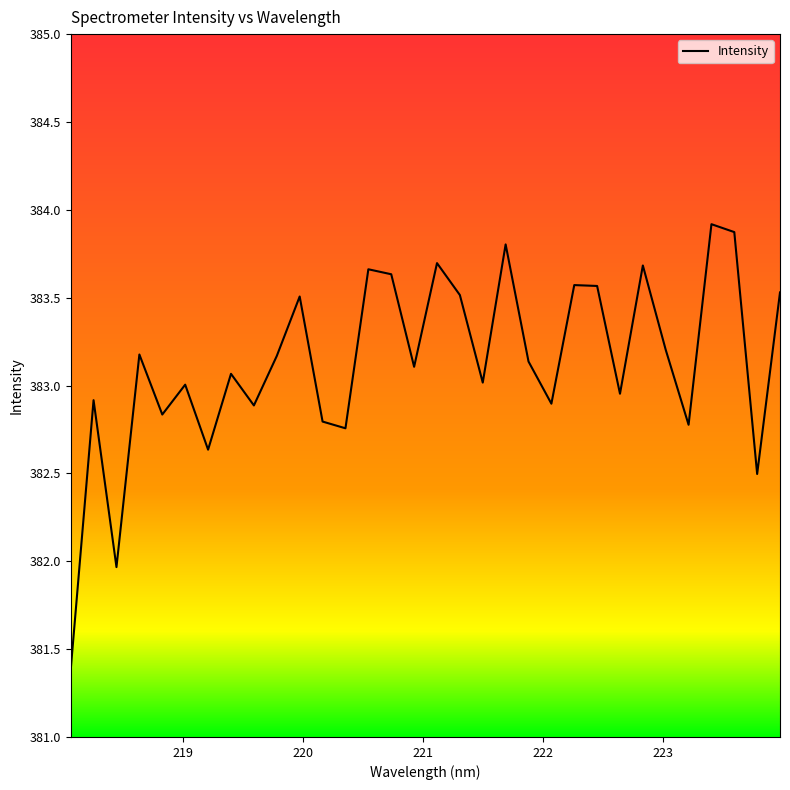

What is the difference between the maximum and minimum values?

2.5